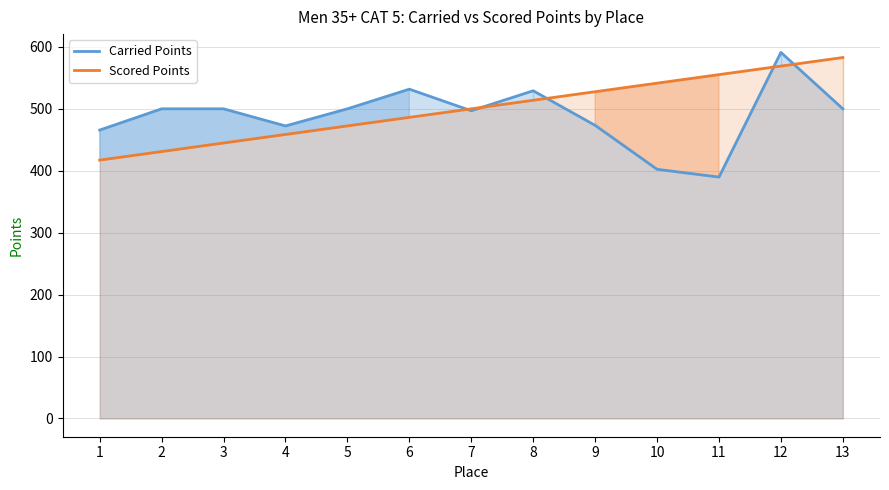

What are all the series names shown in the legend?

Carried Points, Scored Points